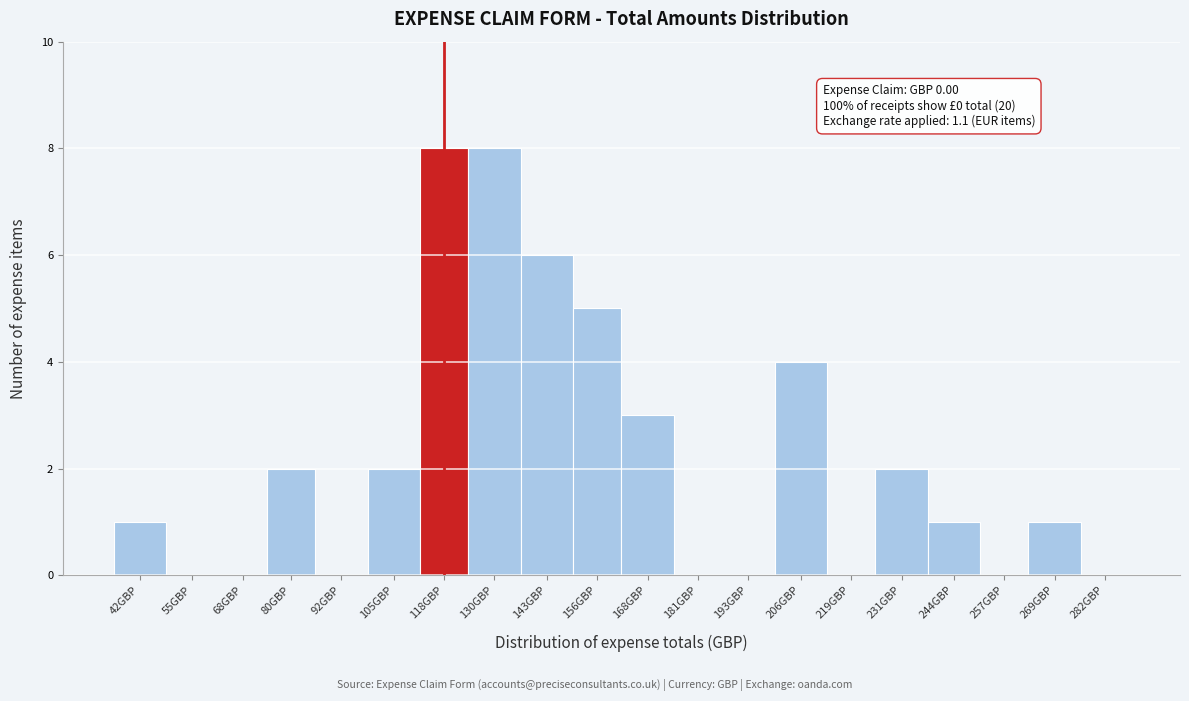

Reading left to right, transcribe all the data shown in this chart.

42GBP=1	55GBP=0	68GBP=0	80GBP=2	92GBP=0	105GBP=2	118GBP=8	130GBP=8	143GBP=6	156GBP=5	168GBP=3	181GBP=0	193GBP=0	206GBP=4	219GBP=0	231GBP=2	244GBP=1	257GBP=0	269GBP=1	282GBP=0